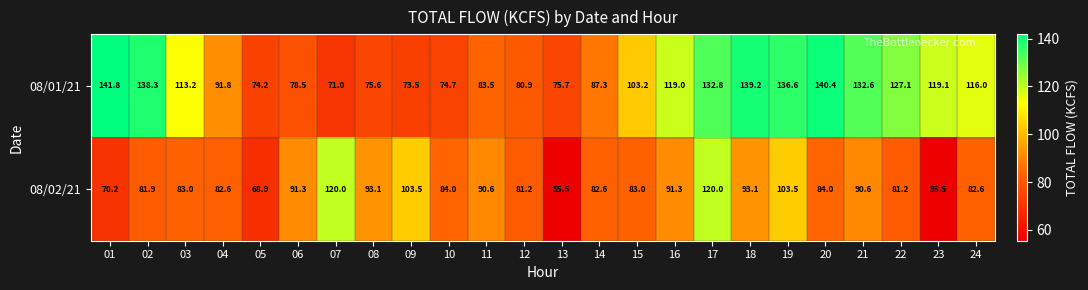

List the series in order of their peak value, lowest first.

08/02/21, 08/01/21